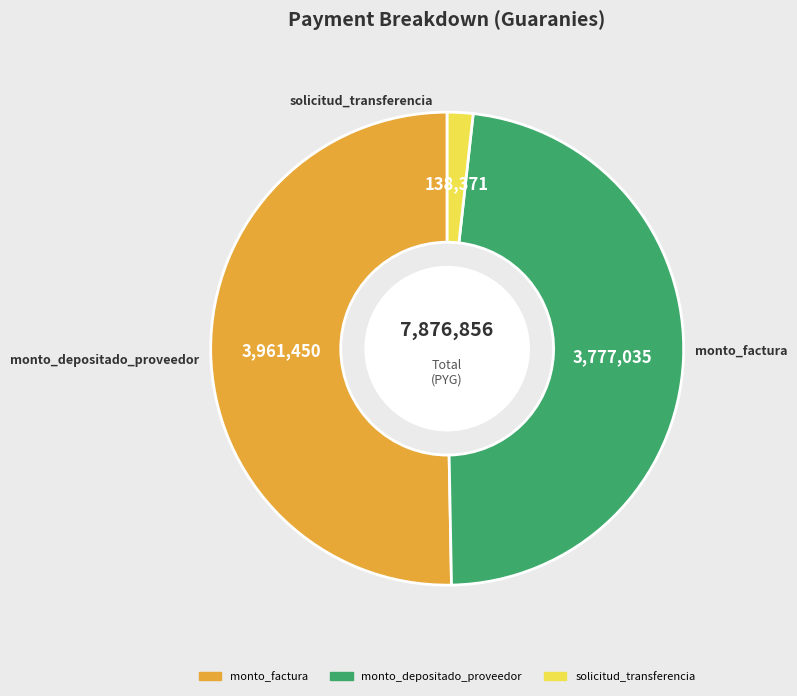

Is it true that monto_factura is 50% of the pie?

True